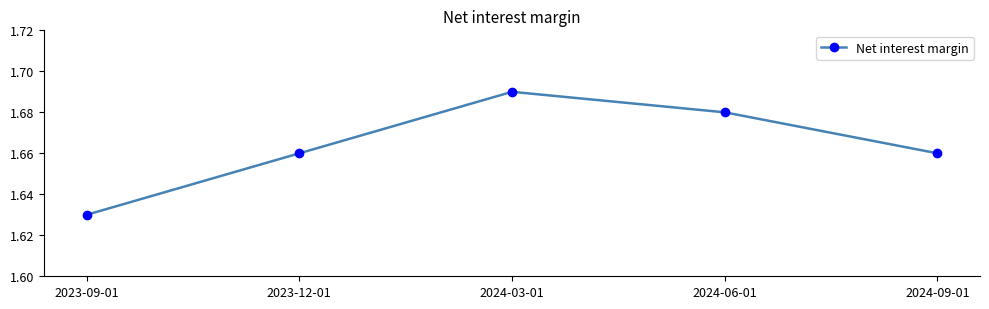

How many categories are shown in the chart?

5